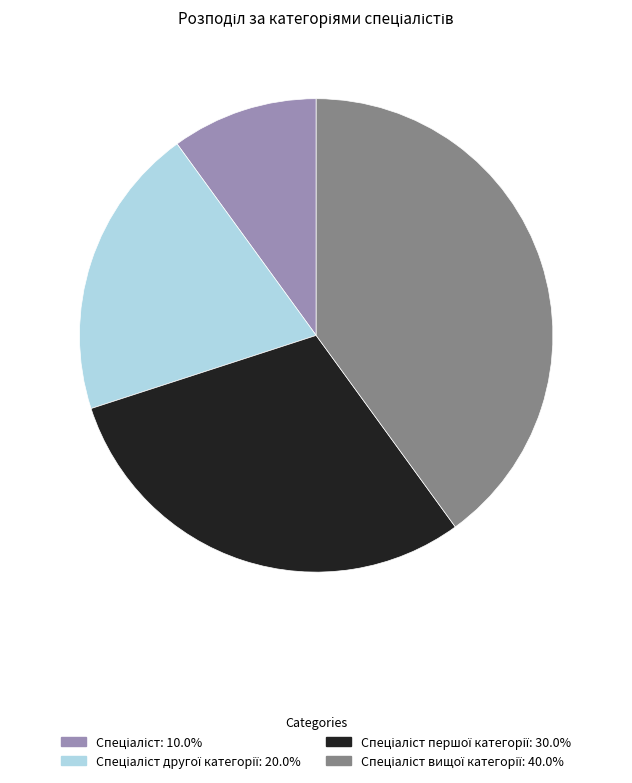

Does any single category account for the majority?

No